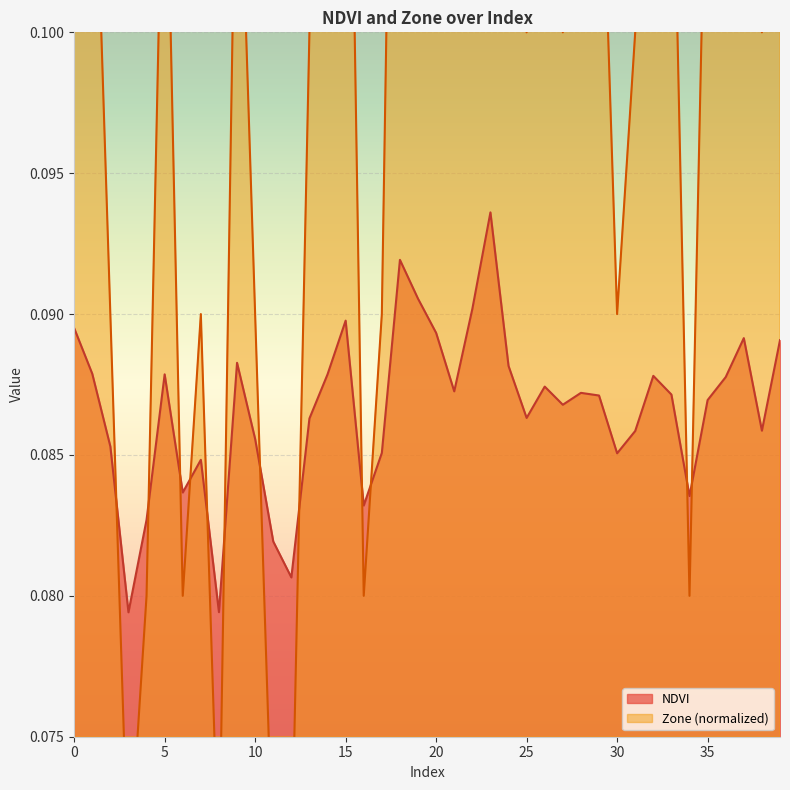

What is the value of the Zone point at the 1st from the left?

0.1